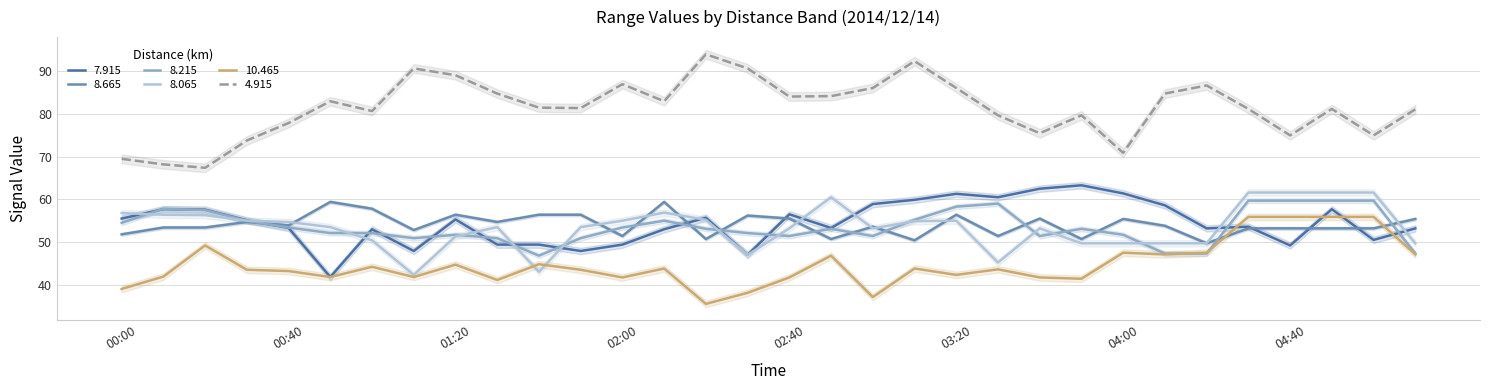

List the series in order of their peak value, highest first.

  4.915,   7.915,   8.065,   8.215,   8.665,  10.465